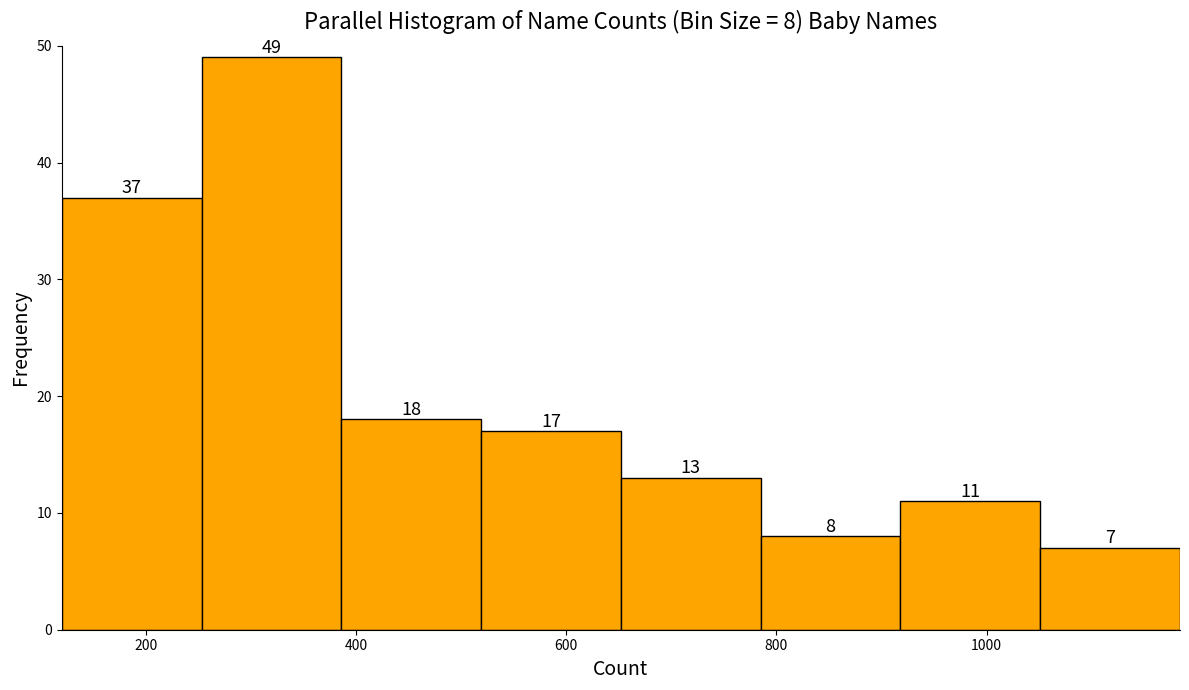

Over which range of the x-axis is the bar tallest?

260 to 380